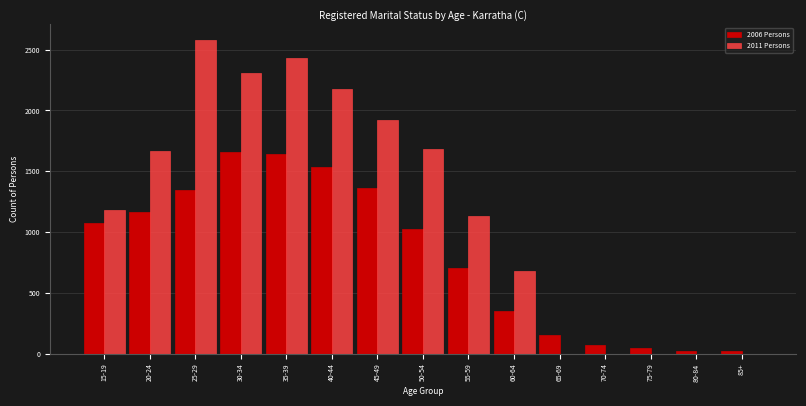

Between 25-29 and 45-49, which series saw the biggest shift?

2011 Persons